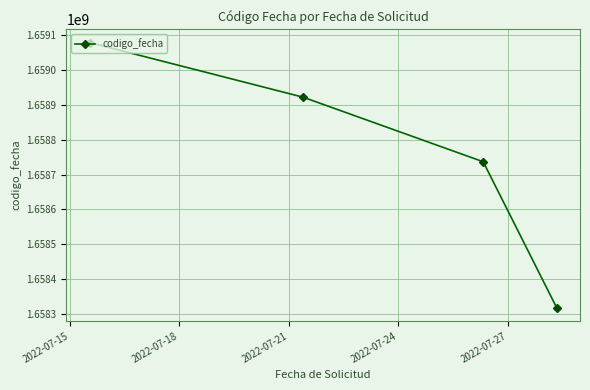

What is the difference between the second highest and second lowest values?

185245